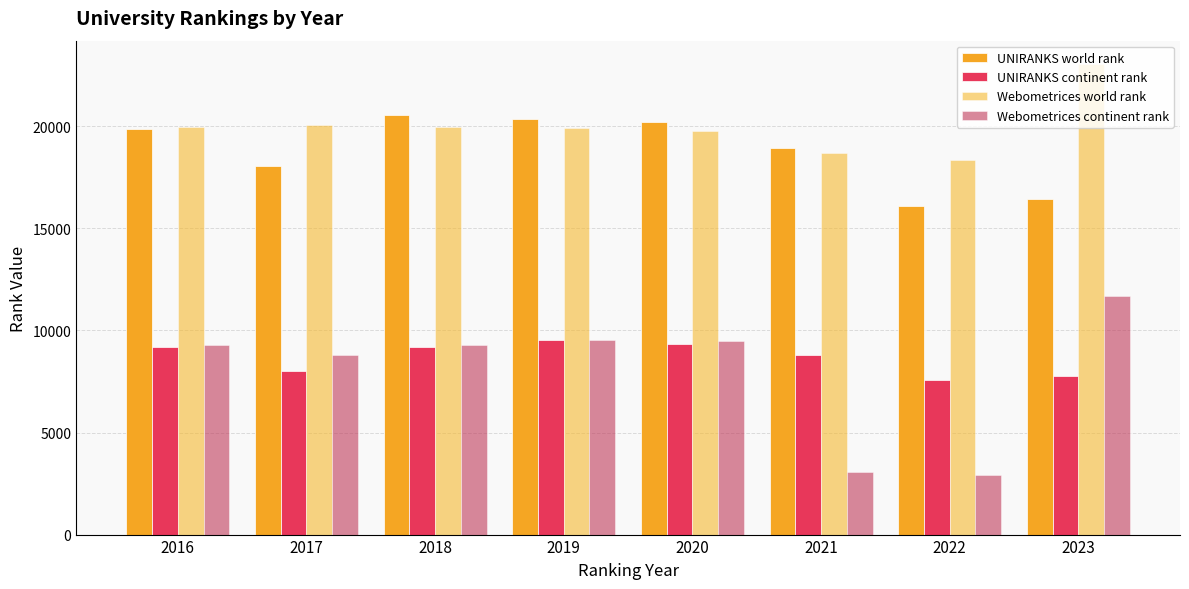

Reading left to right, what are all the values shown in this chart?

UNIRANKS world rank: 2016=19881	2017=18060	2018=20537	2019=20348	2020=20198	2021=18916	2022=16117	2023=16463
UNIRANKS continent rank: 2016=9202	2017=8030	2018=9165	2019=9529	2020=9313	2021=8800	2022=7550	2023=7747
Webometrices world rank: 2016=19981	2017=20067	2018=19982	2019=19931	2020=19769	2021=18698	2022=18372	2023=23044
Webometrices continent rank: 2016=9273	2017=8793	2018=9273	2019=9514	2020=9489	2021=3047	2022=2918	2023=11669